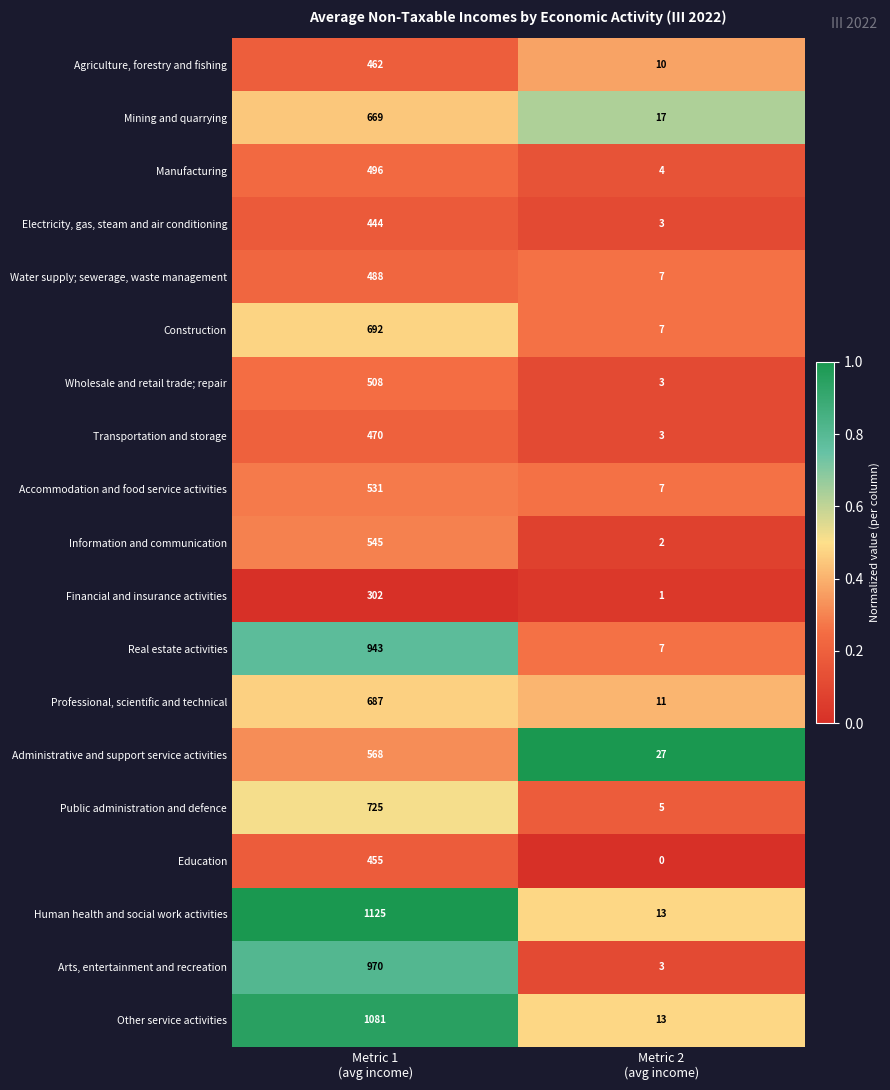

What is the maximum value for Electricity, gas, steam and air conditioning?

444